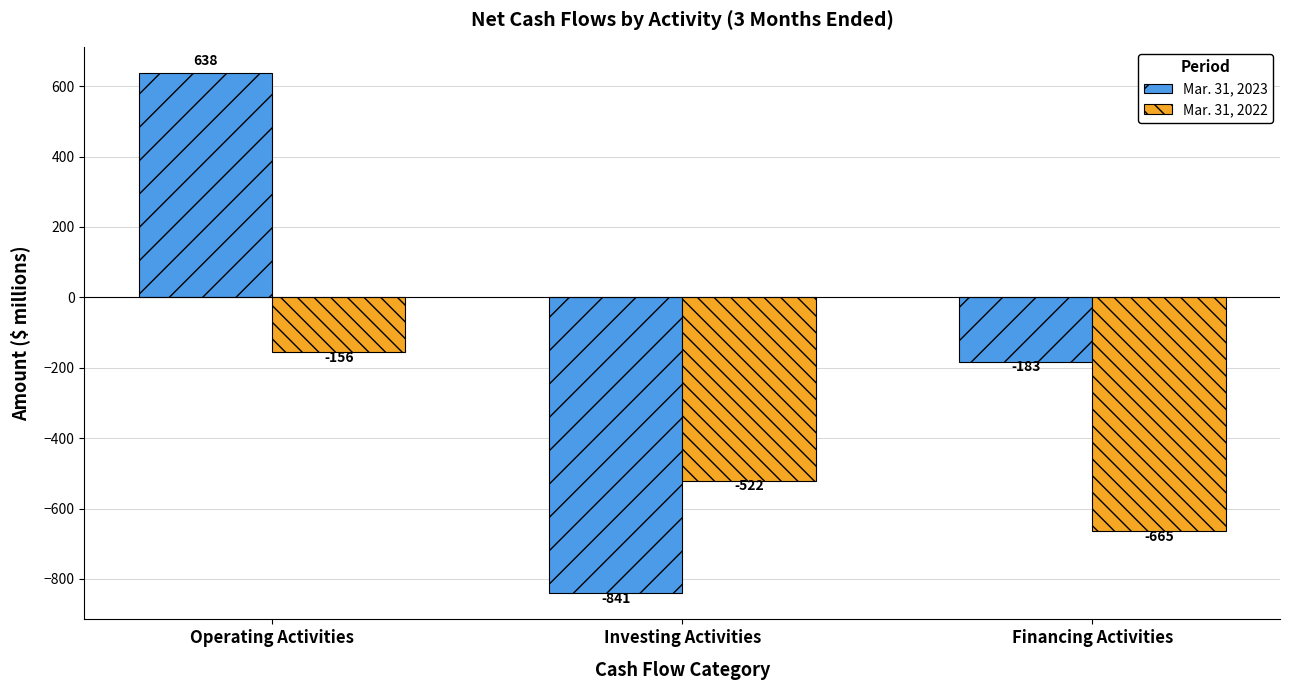

How many groups of bars are there?

3